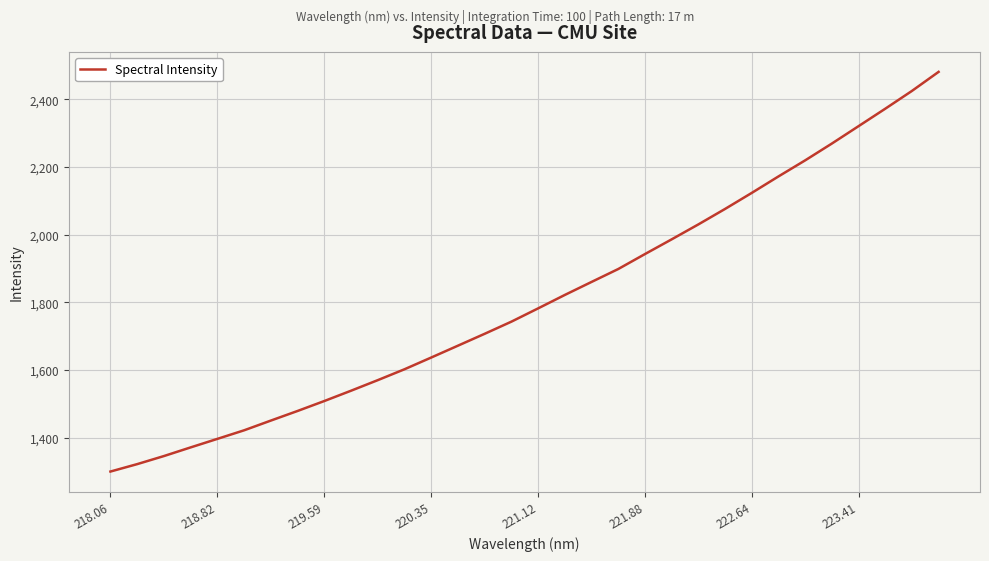

What is the difference between the maximum and minimum values?

1181.5